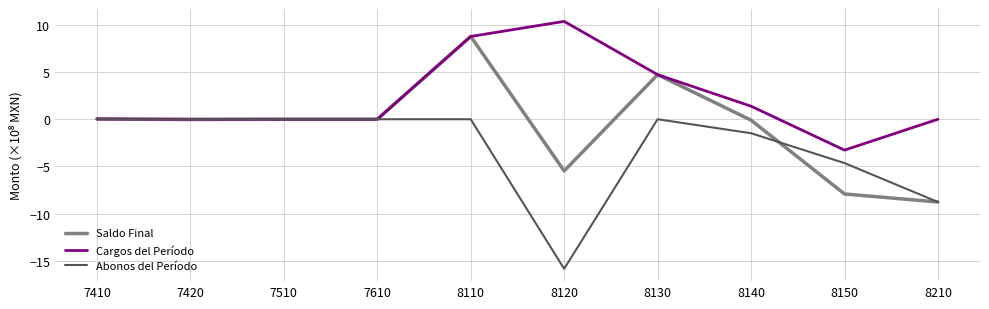

Is the value of Cargos del Período at 7410 greater than the value of Saldo Final at 8130?

No